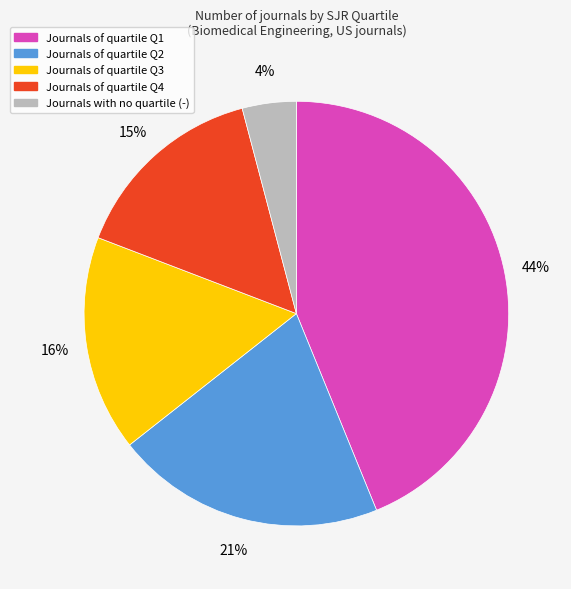

Does any single category account for the majority?

No